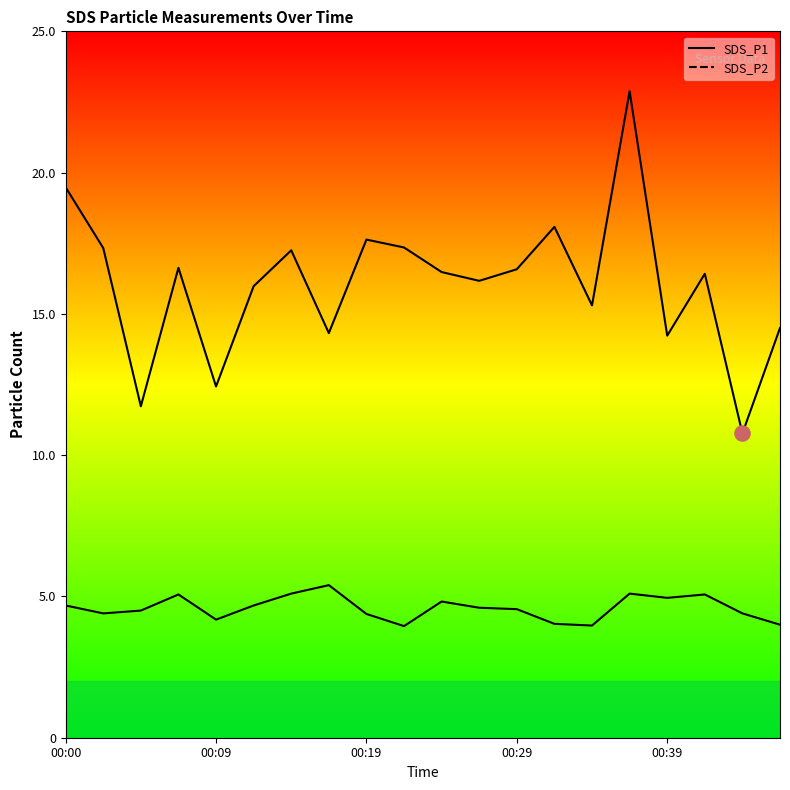

Which series contains the lowest Y value?

SDS_P2